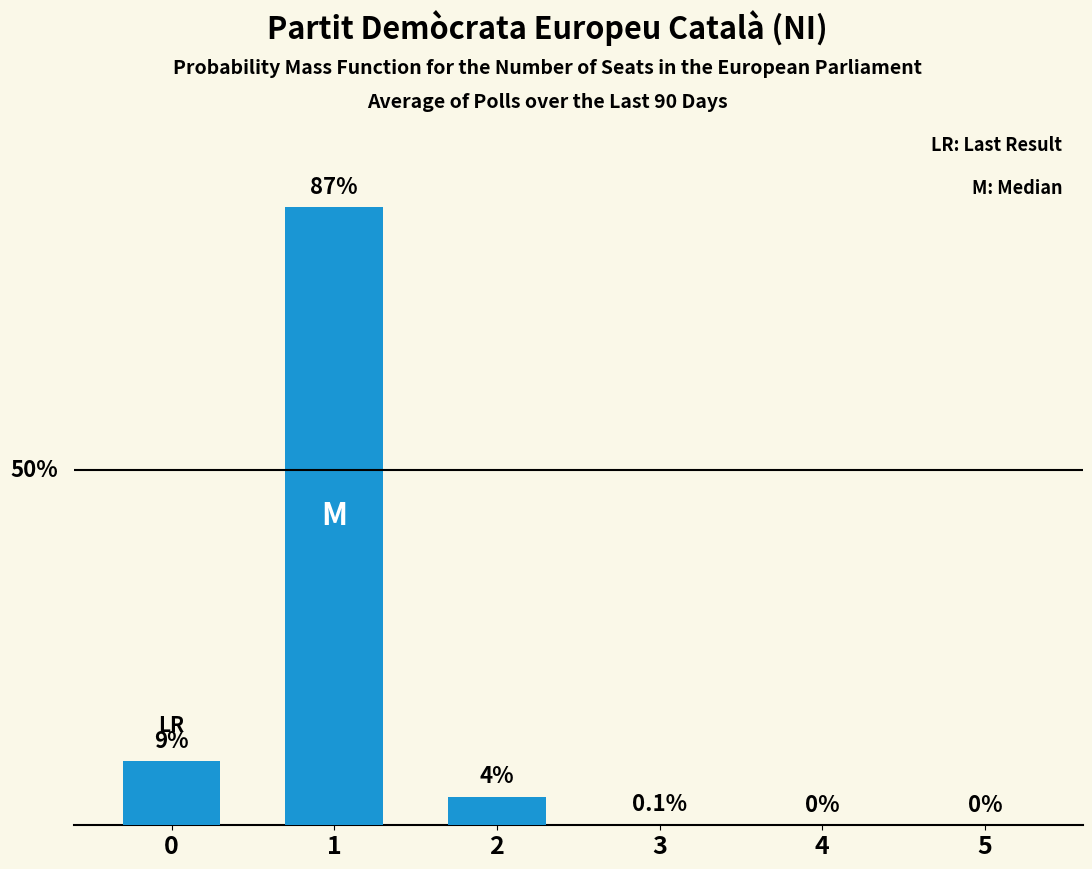

Reading left to right, what are all the values shown in this chart?

0=9.0	1=87.0	2=4.0	3=0.1	4=0.0	5=0.0